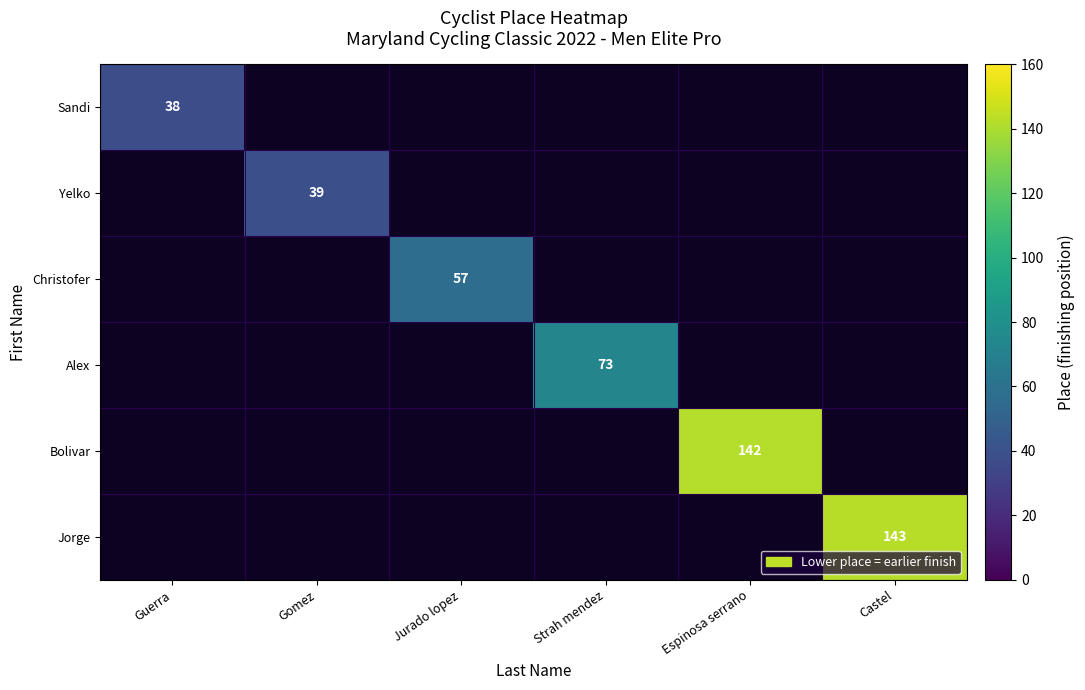

True or false: Sandi has a value of 14 at Guerra.

False